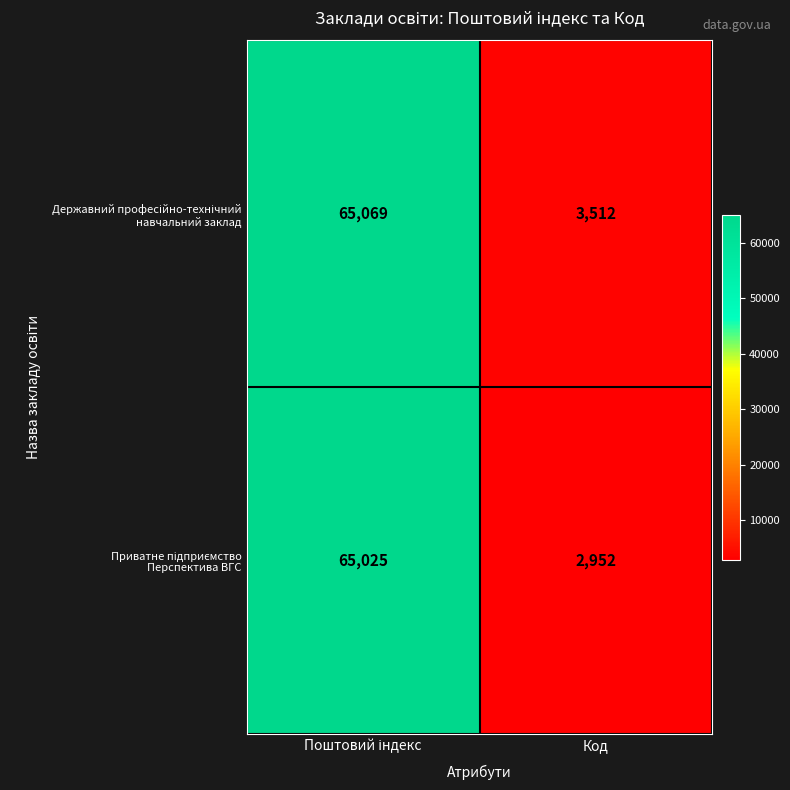

What is the total value across all series at Код?

6464